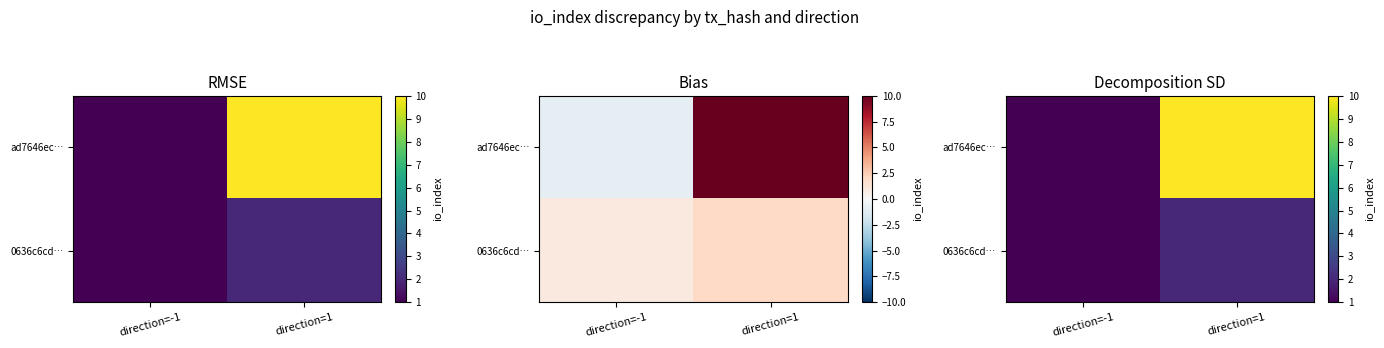

Is it true that ad7646ec… equals 1 at direction=-1?

True